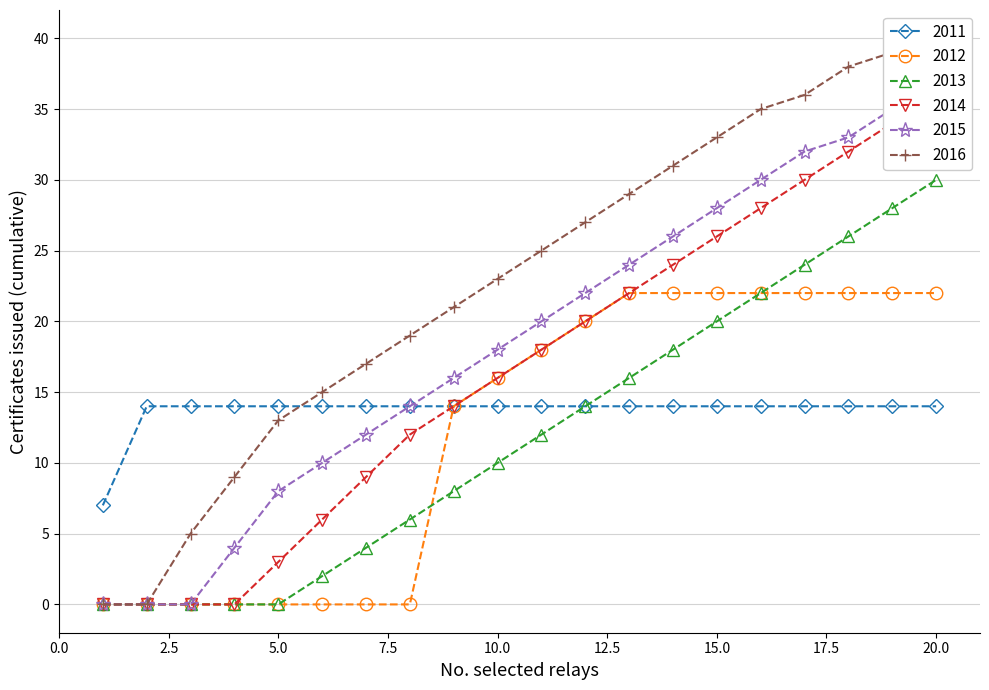

What is the difference between the highest and lowest values at 6?

13